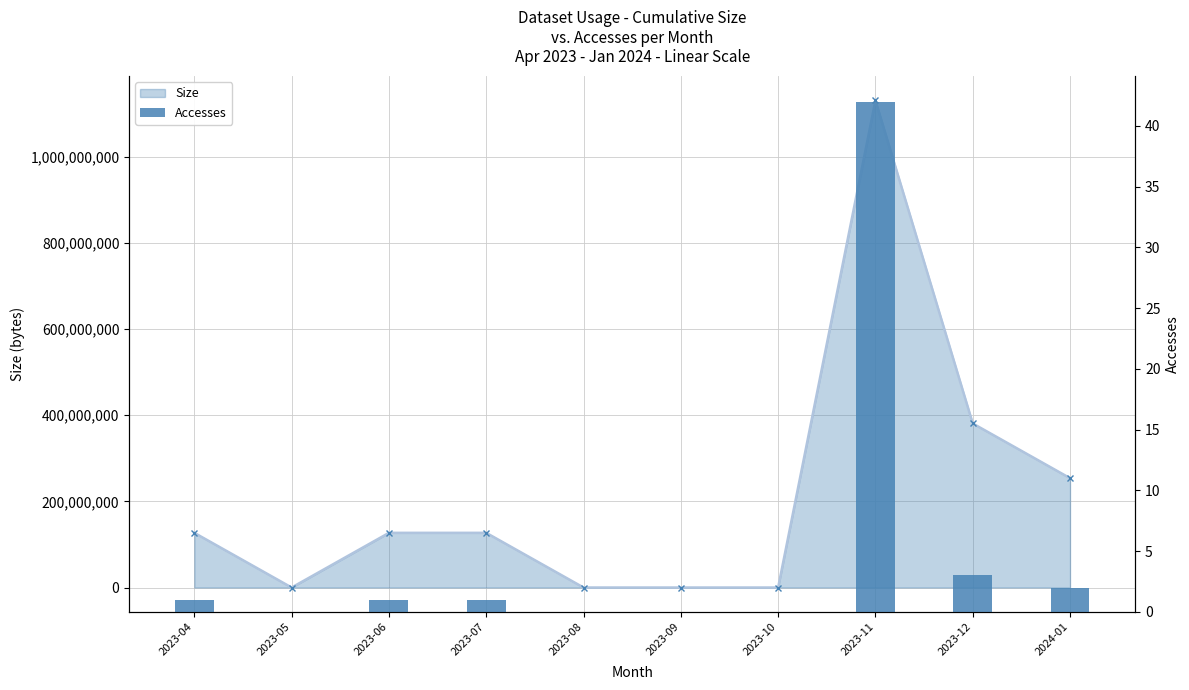

At how many categories does at least one series exceed 781801469?

1